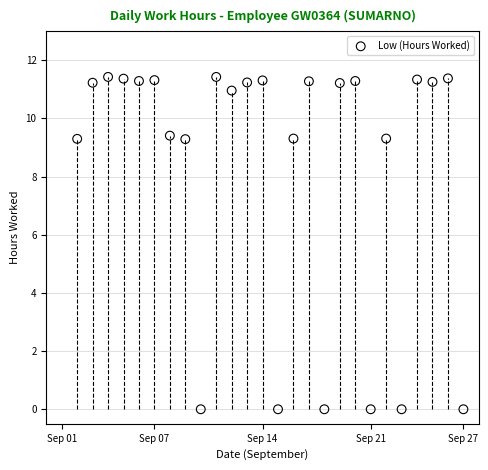

What is the range of Y values (max minus min)?

11.4